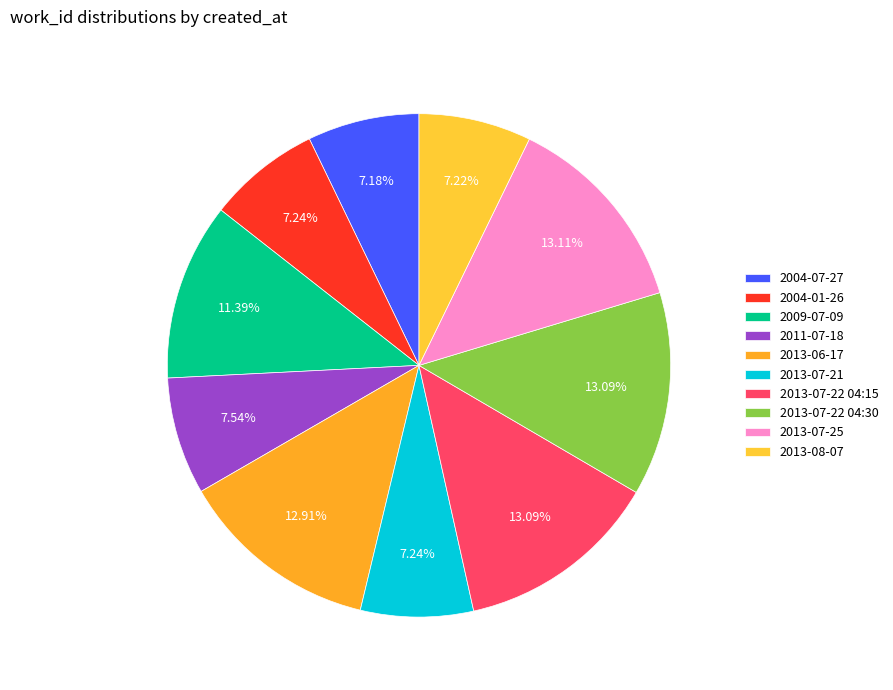

To the nearest percent, what portion does 2013-07-25 represent?

13%